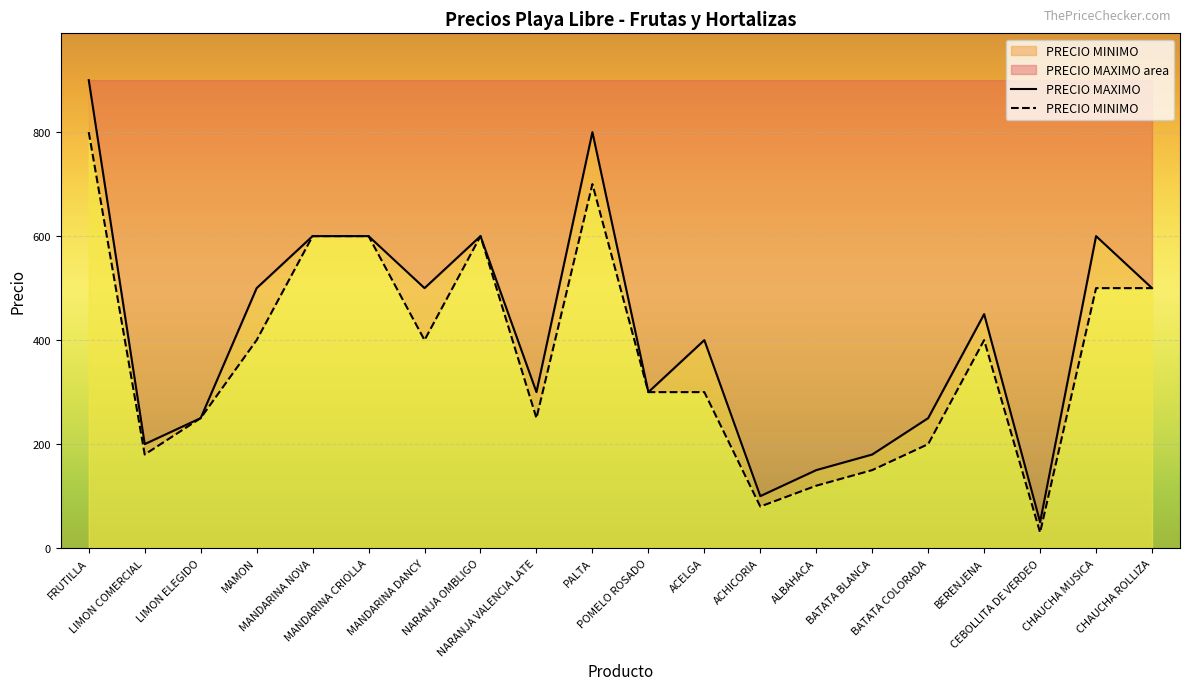

The value of PRECIO MINIMO at BERENJENA is 400. True or false?

True